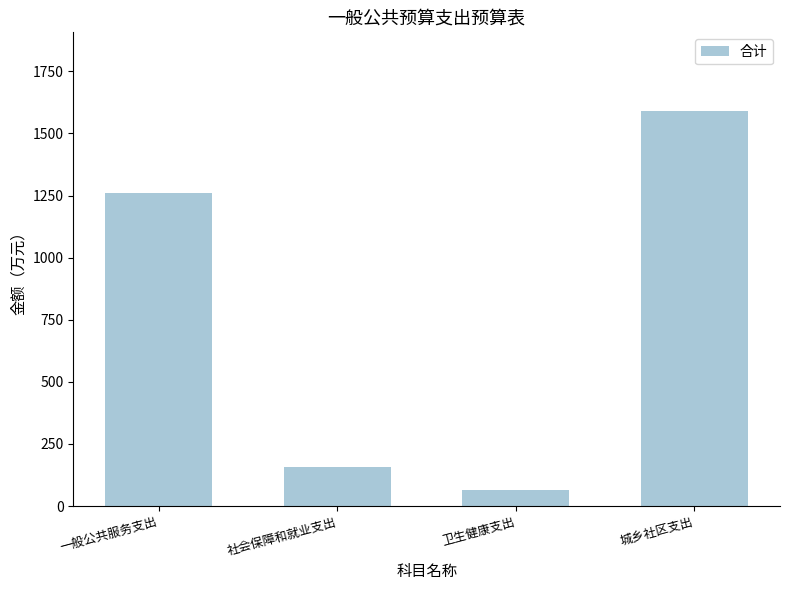

Which category has the highest value across all series?

城乡社区支出